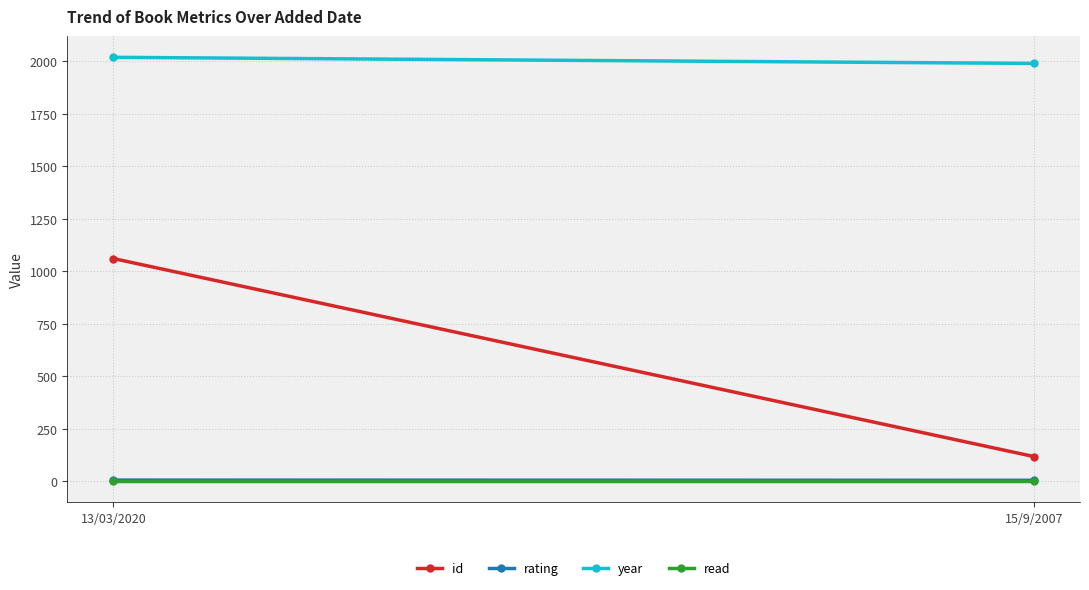

What are all the series names shown in the legend?

id, rating, year, read